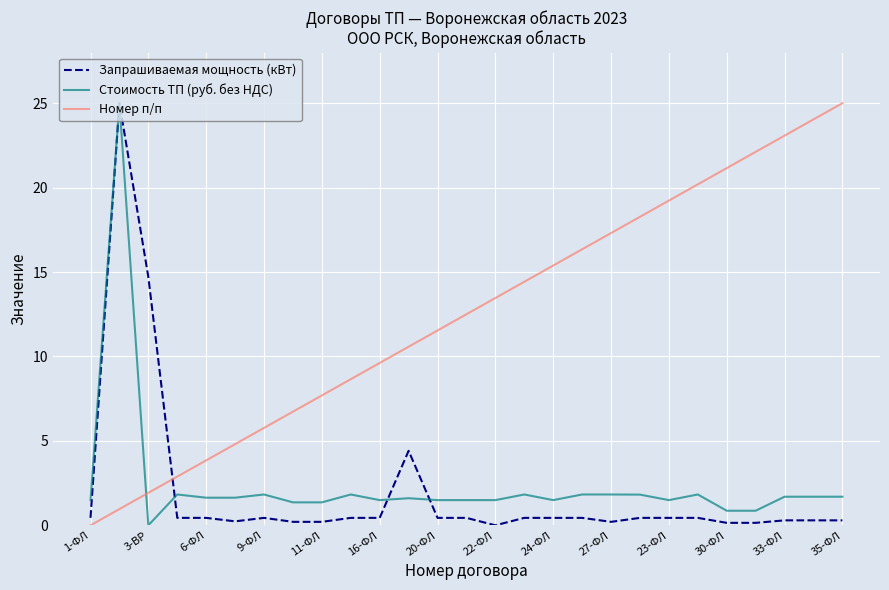

What is the greatest value displayed?

25.0